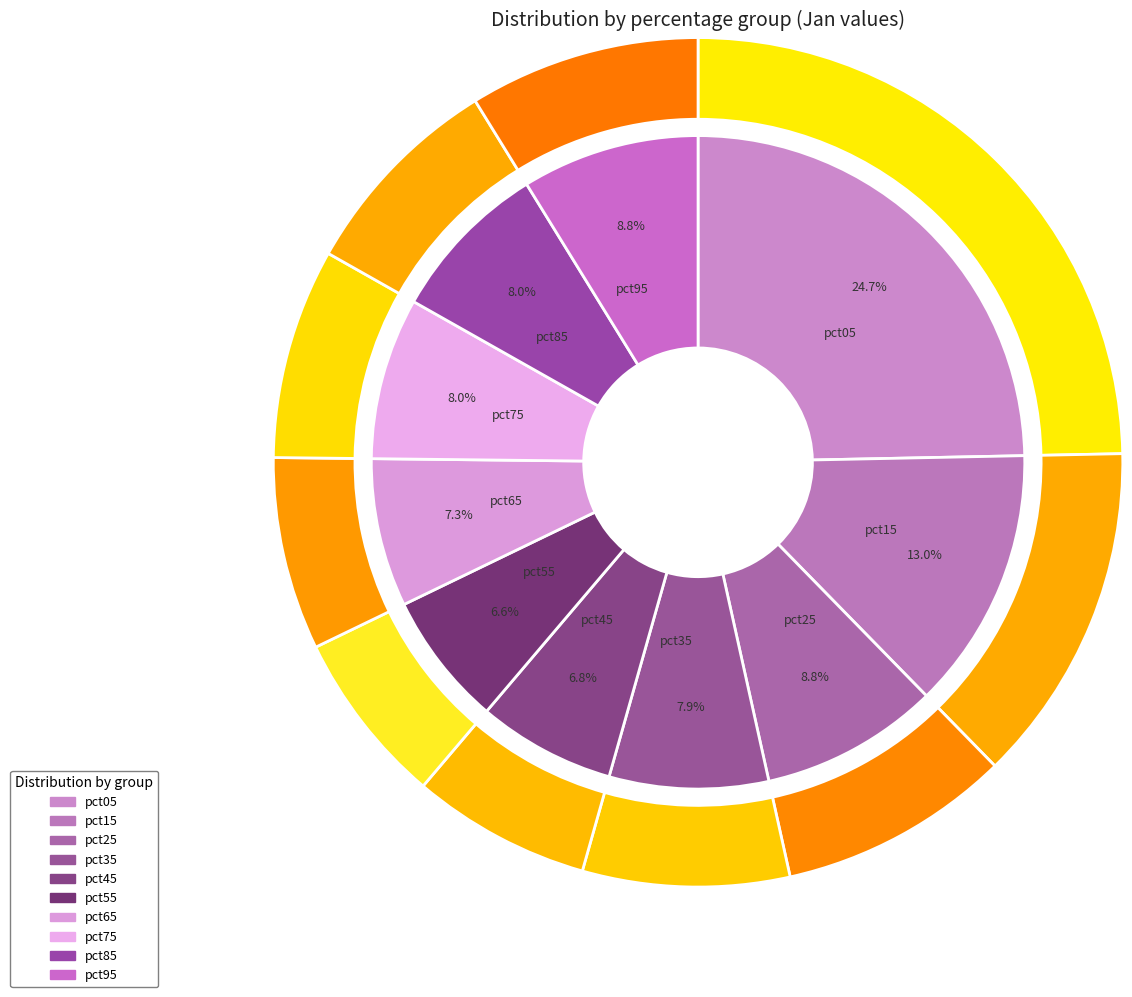

Is it true that pct65 is 21% of the pie?

False